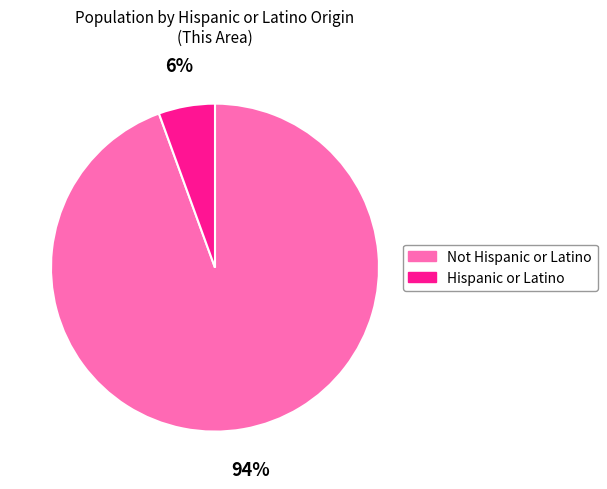

True or false: Not Hispanic or Latino accounts for 99% of the total.

False